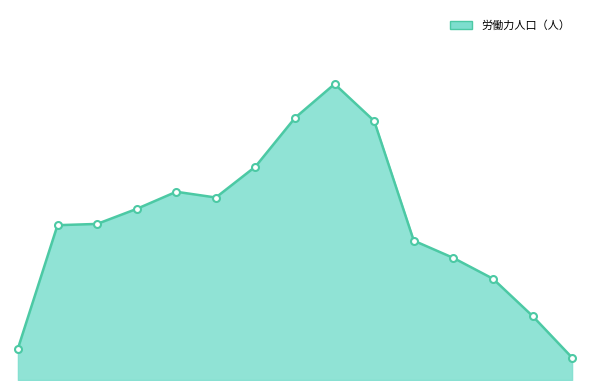

Where is the first local minimum for 労働力人口（人） (markers)?

5